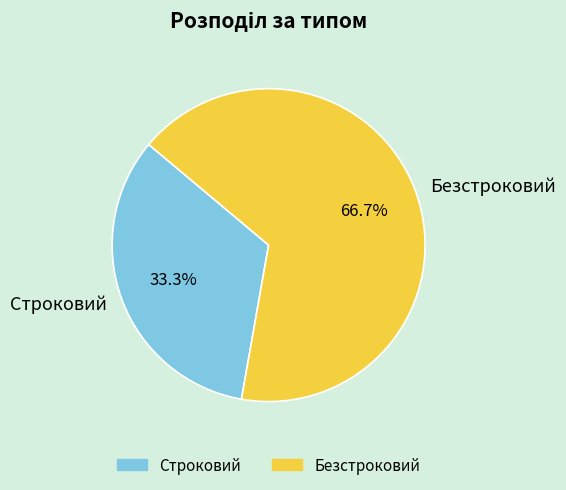

To the nearest percent, what is the average slice percentage?

50%